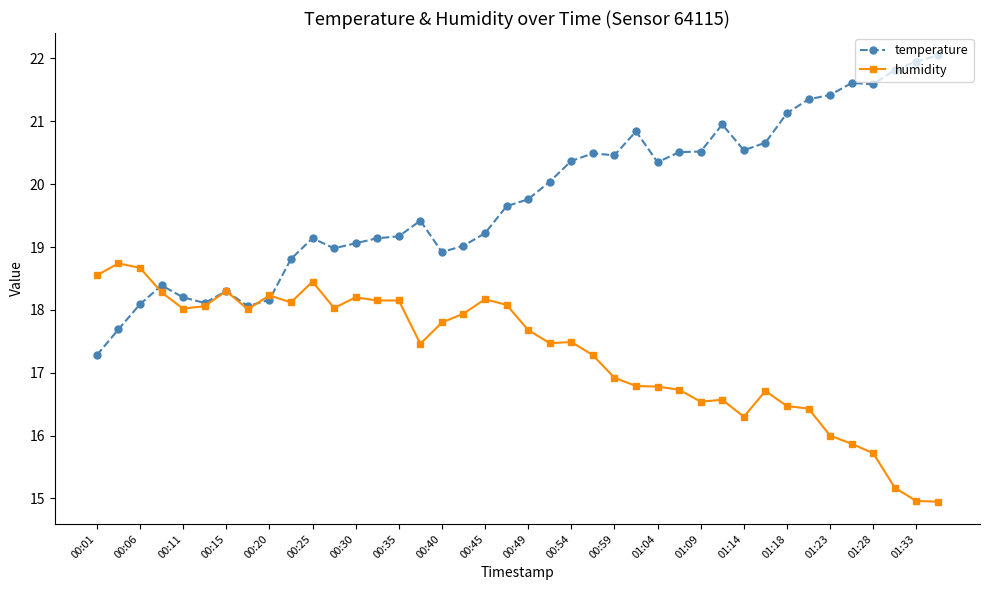

Which series has the largest total across all categories?

temperature